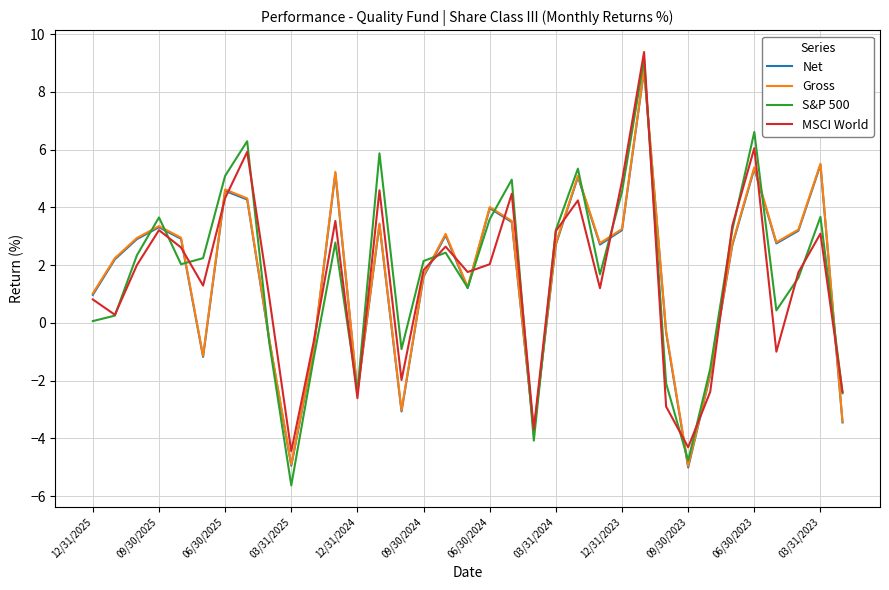

Which series has the largest range (max minus min)?

S&P 500